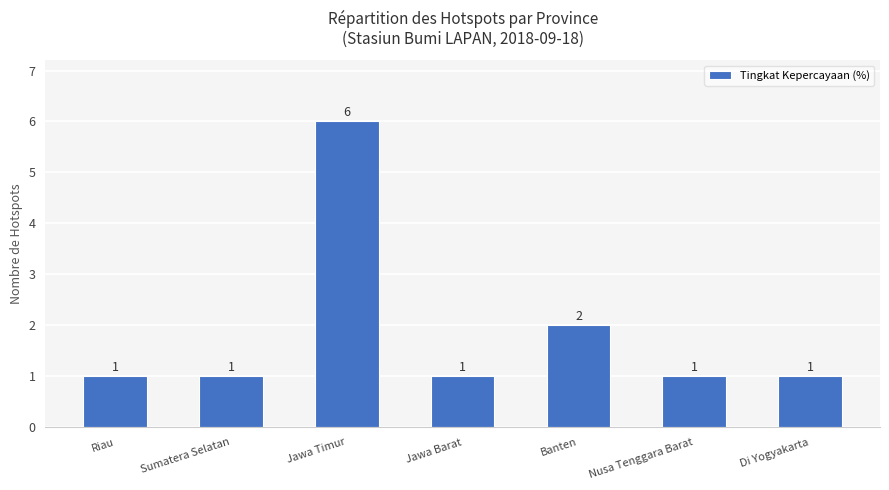

Reading left to right, list all the values displayed in this chart.

1	1	6	1	2	1	1